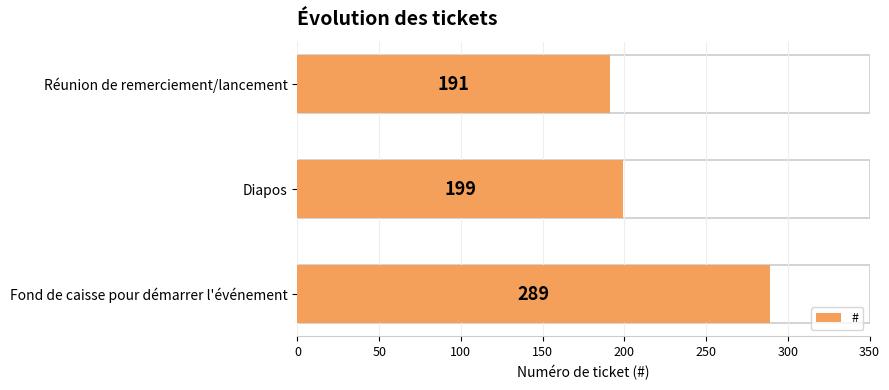

Is it true that the value at Fond de caisse pour démarrer l'événement is 103?

False